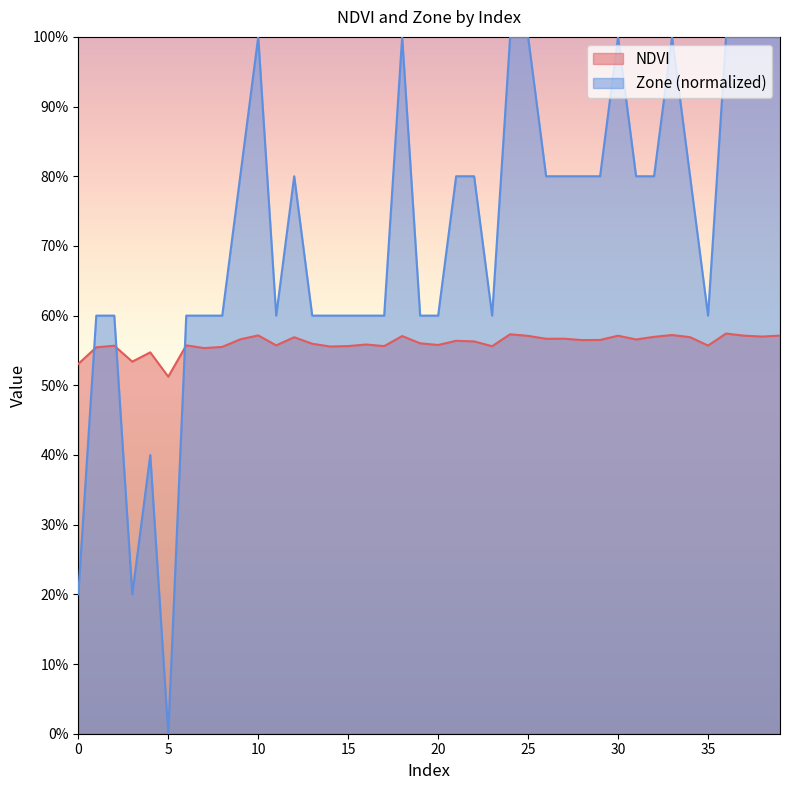

Which series has the largest total across all categories?

Zone (normalized)